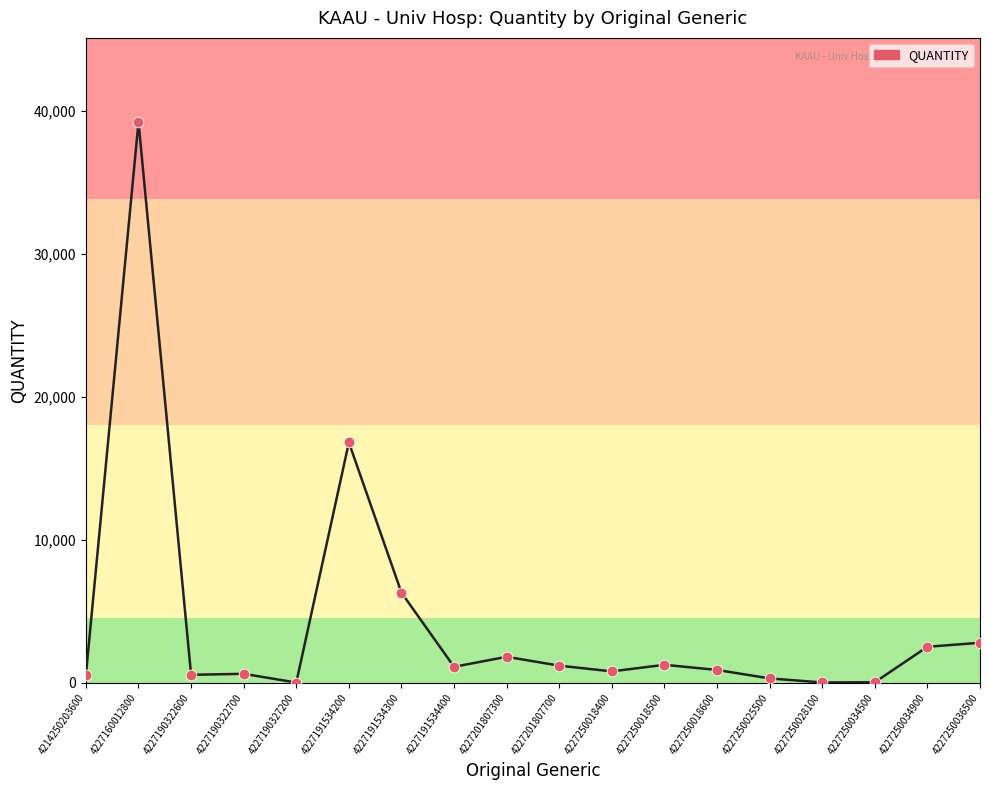

Approximately how many times larger is the value at 4227190322600 compared to 4227190327200?

28.0